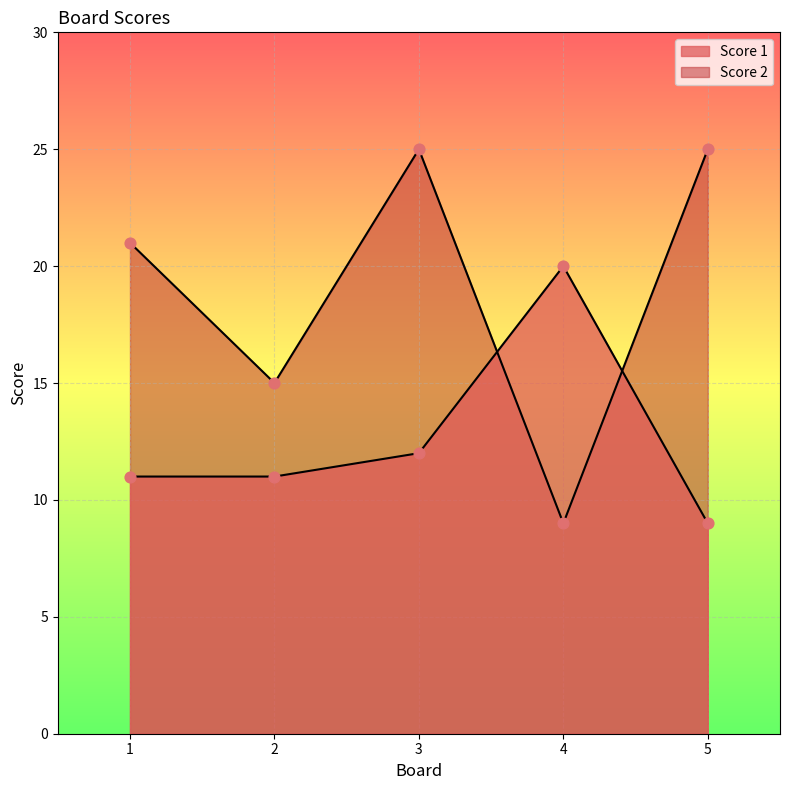

What are all the series names shown in the legend?

Score 1, Score 2